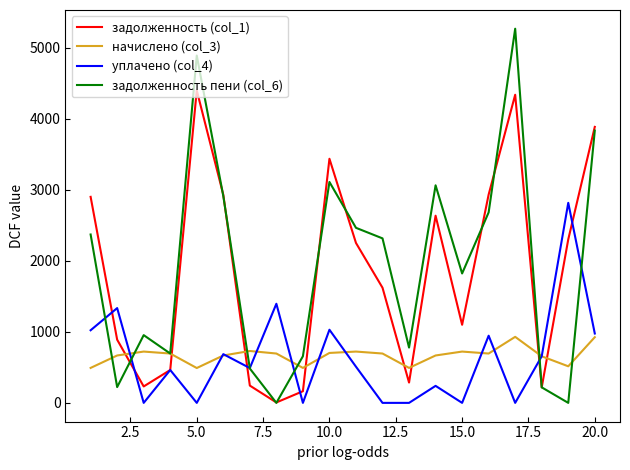

List the series in order of their peak value, highest first.

задолженность пени (col_6), задолженность (col_1), уплачено (col_4), начислено (col_3)